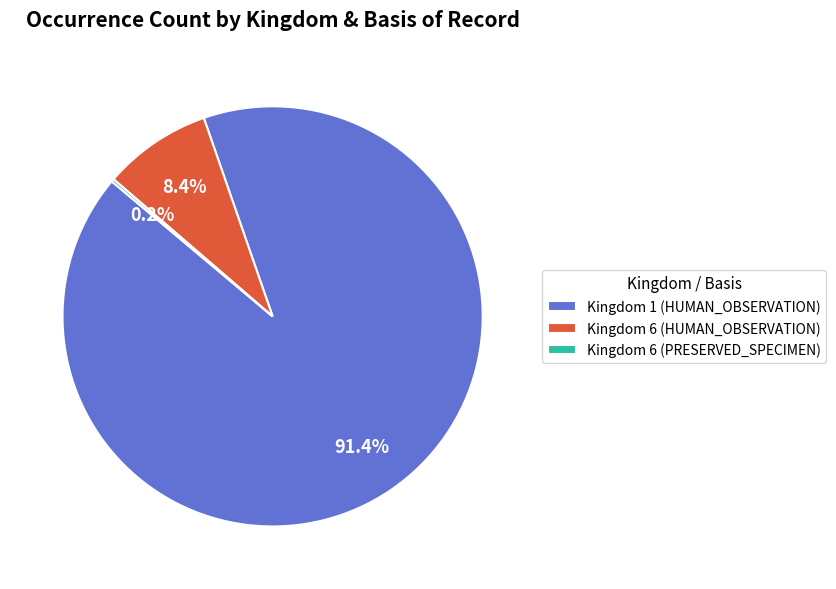

How much of the chart is everything except Kingdom 1 (HUMAN_OBSERVATION)?

8.6%